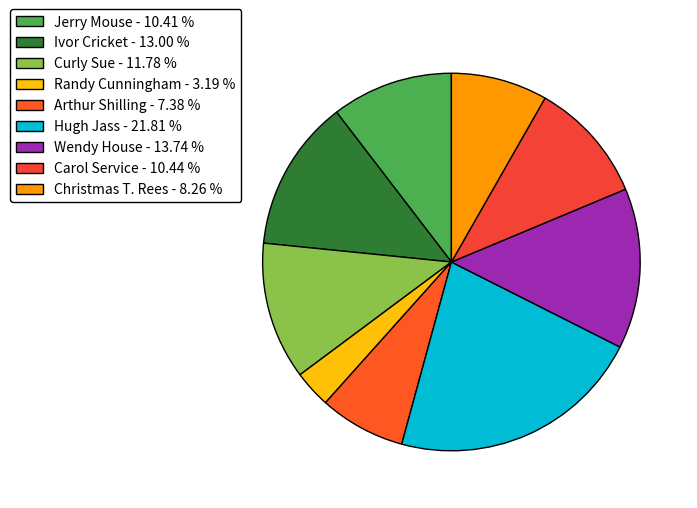

To the nearest percent, what percentage of the pie is Christmas T. Rees?

8%